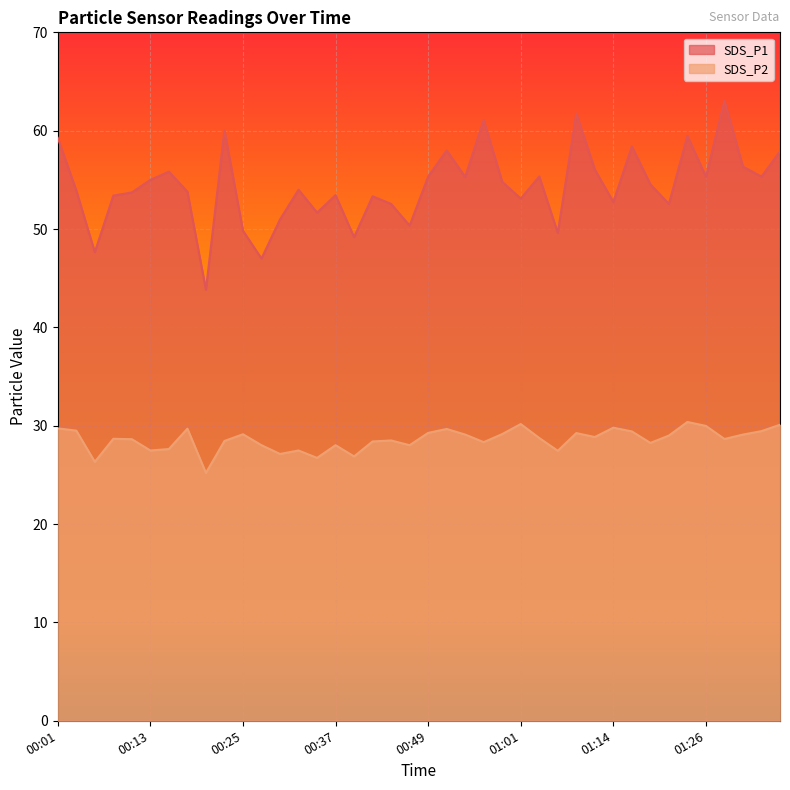

What is the average value of the SDS_P1 series?

54.4